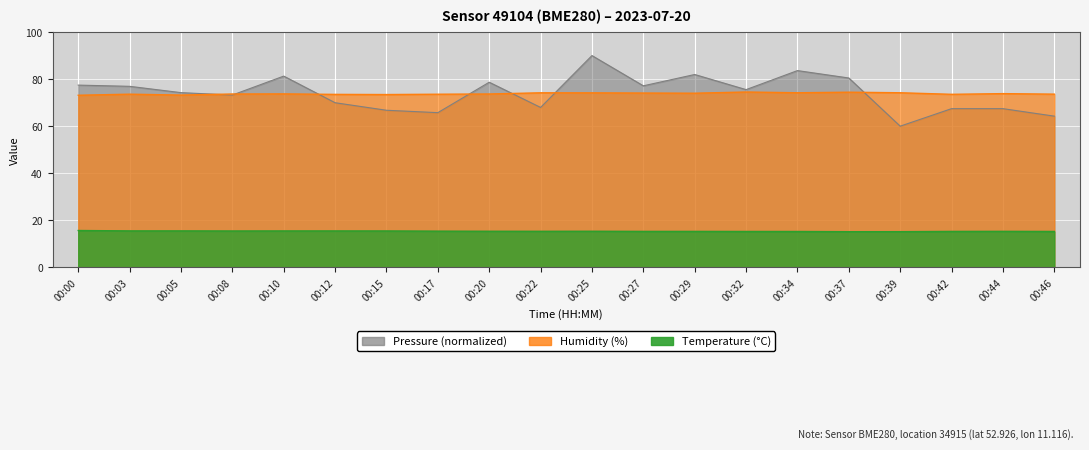

Is it true that temperature equals 15.4 at 00:17?

True